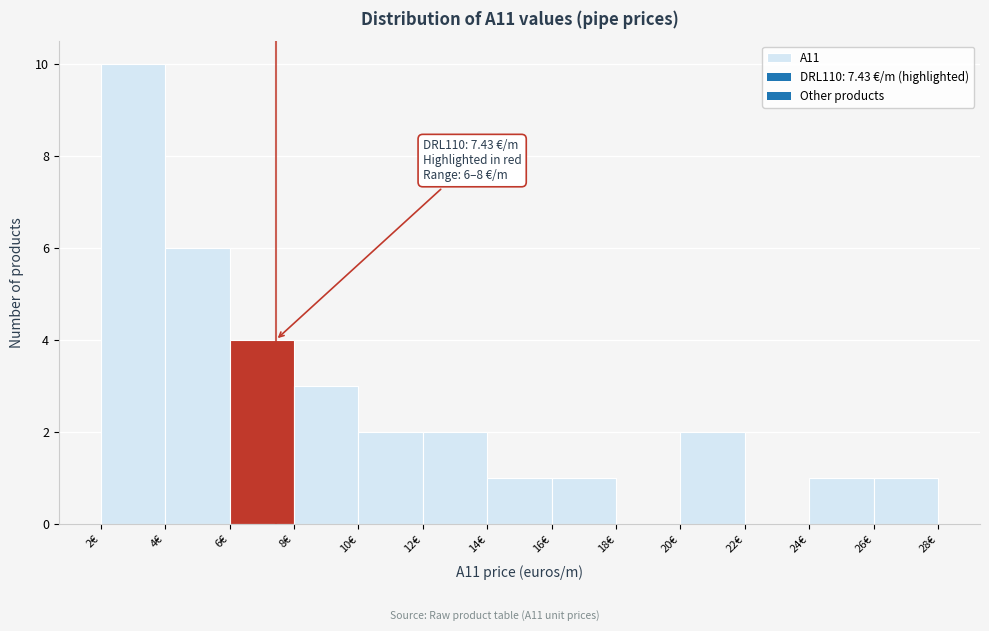

Which range on the x-axis has the tallest bar?

2 to 4